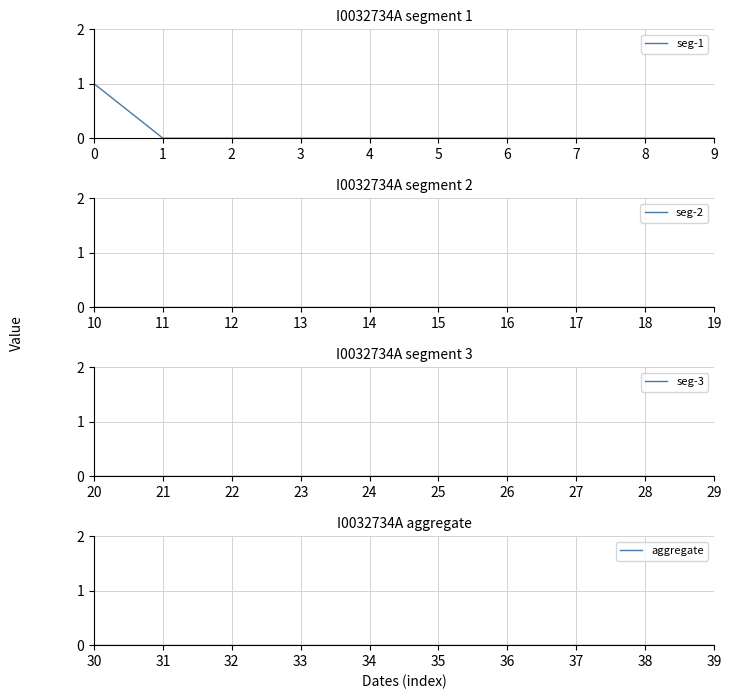

True or false: aggregate and seg-1 intersect in this chart.

False